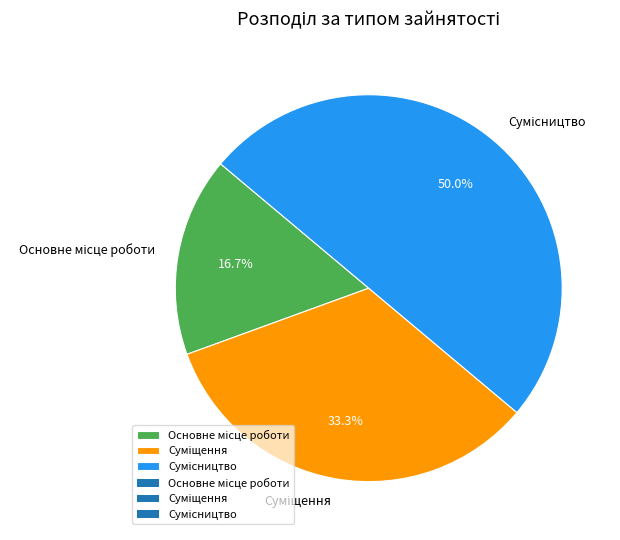

Which category has the smallest portion of the pie?

Основне місце роботи